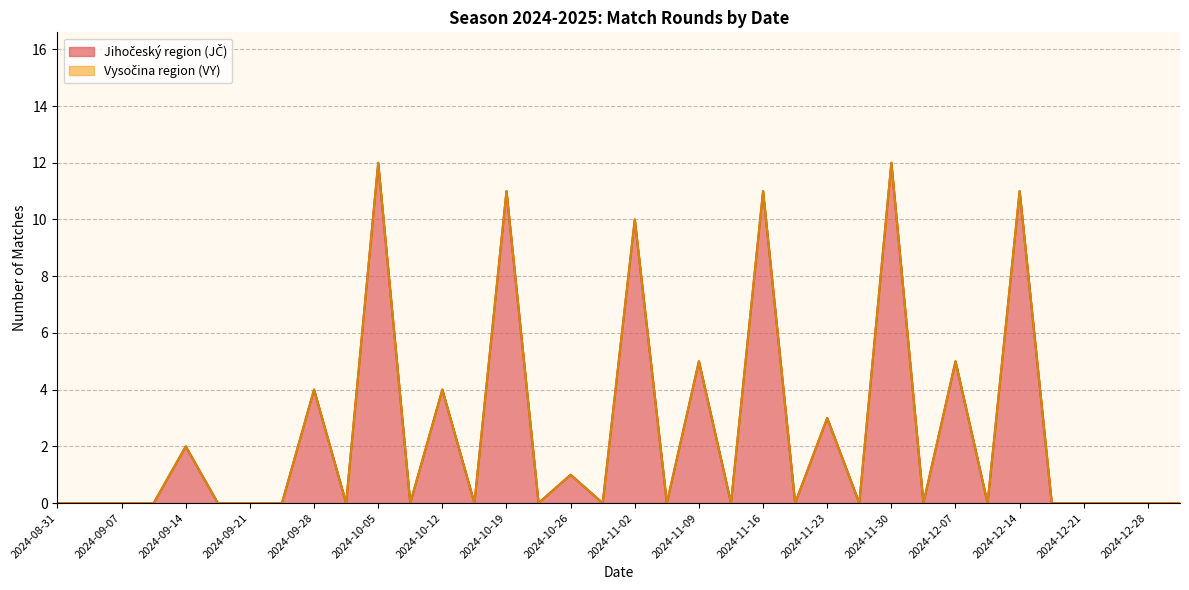

What is the label of the 6th point from the right?

2024-12-14